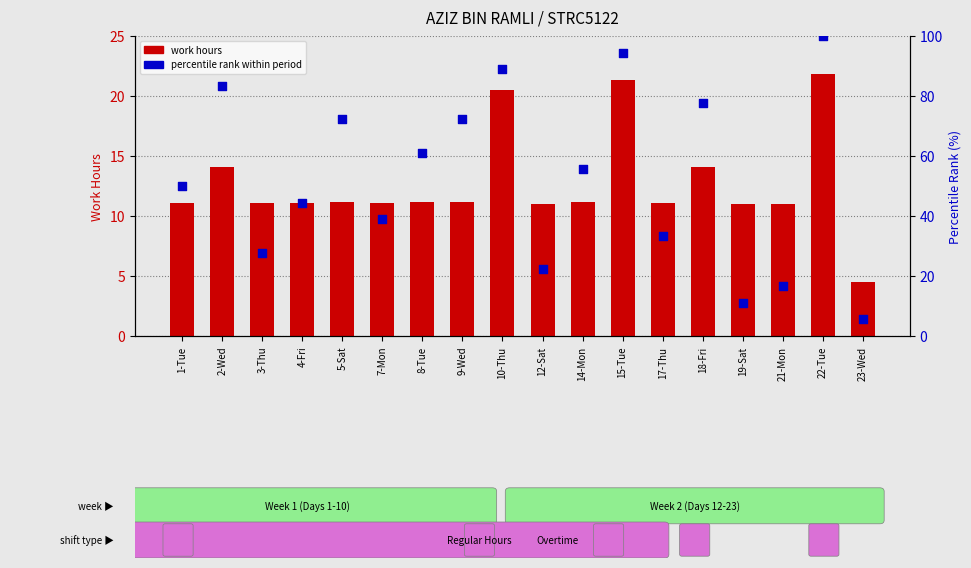

What is the total value across all series at 21-Mon?

27.7